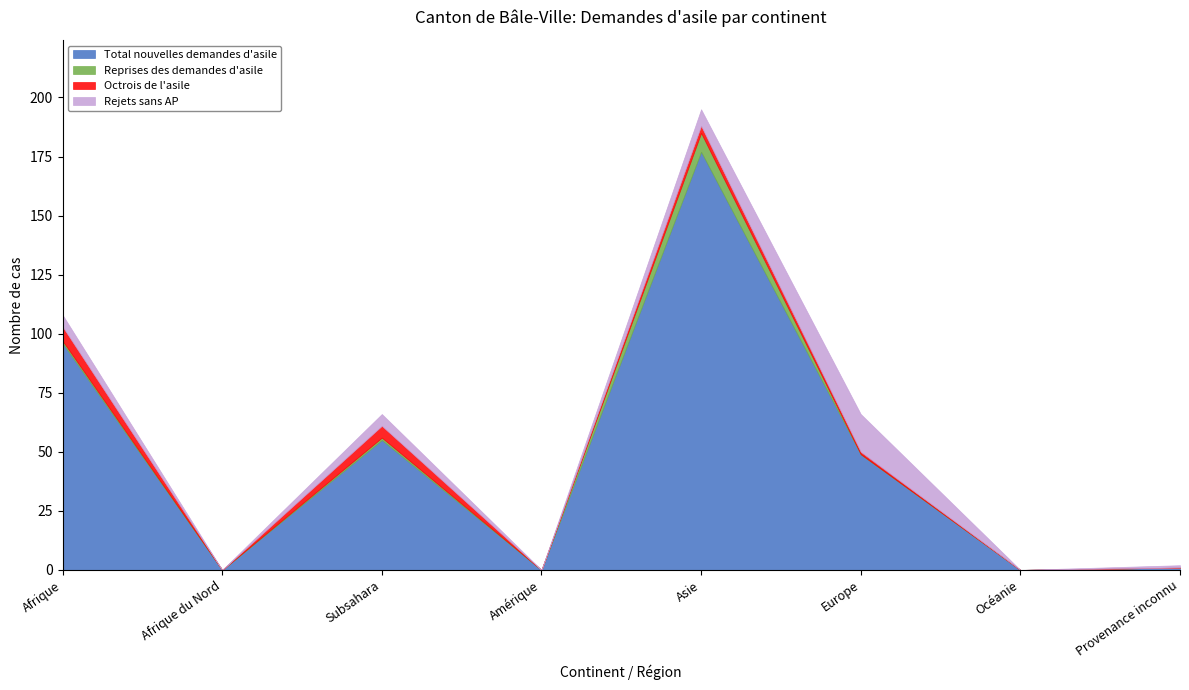

Reading left to right, list all the values displayed in this chart.

Total nouvelles demandes d'asile: 96	0	55	0	177	49	0	1
Reprises des demandes d'asile: 1	0	1	0	8	0	0	0
Octrois de l'asile: 6	0	5	0	3	1	0	0
Rejets sans AP: 5	0	5	0	7	16	0	1